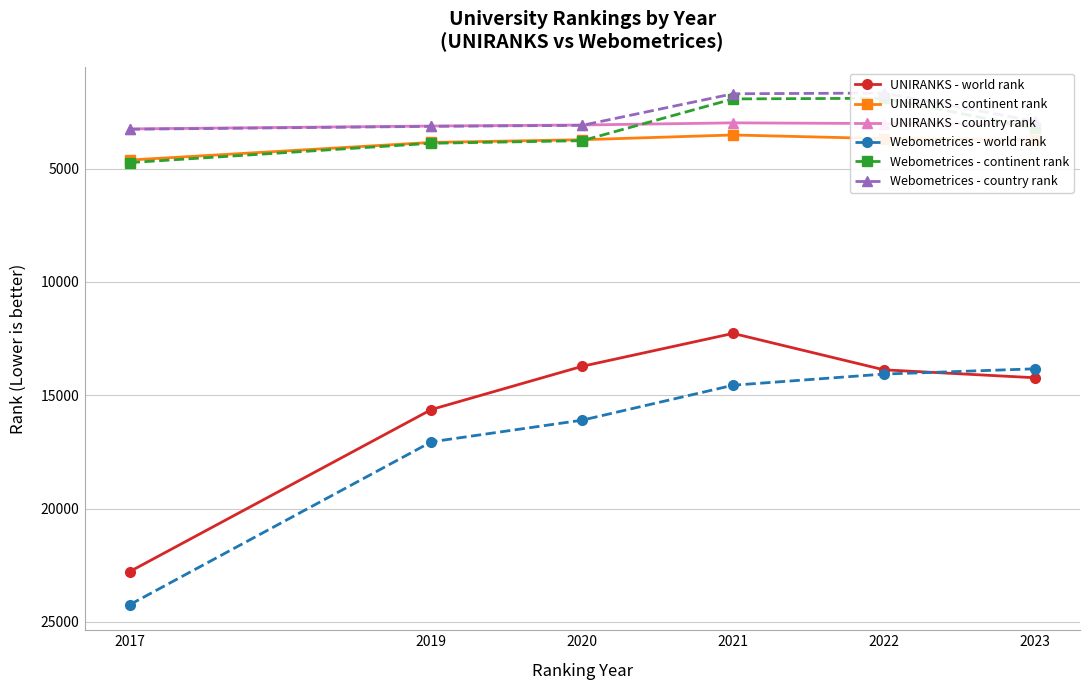

True or false: Webometrices - world rank and Webometrices - country rank cross at least once.

False